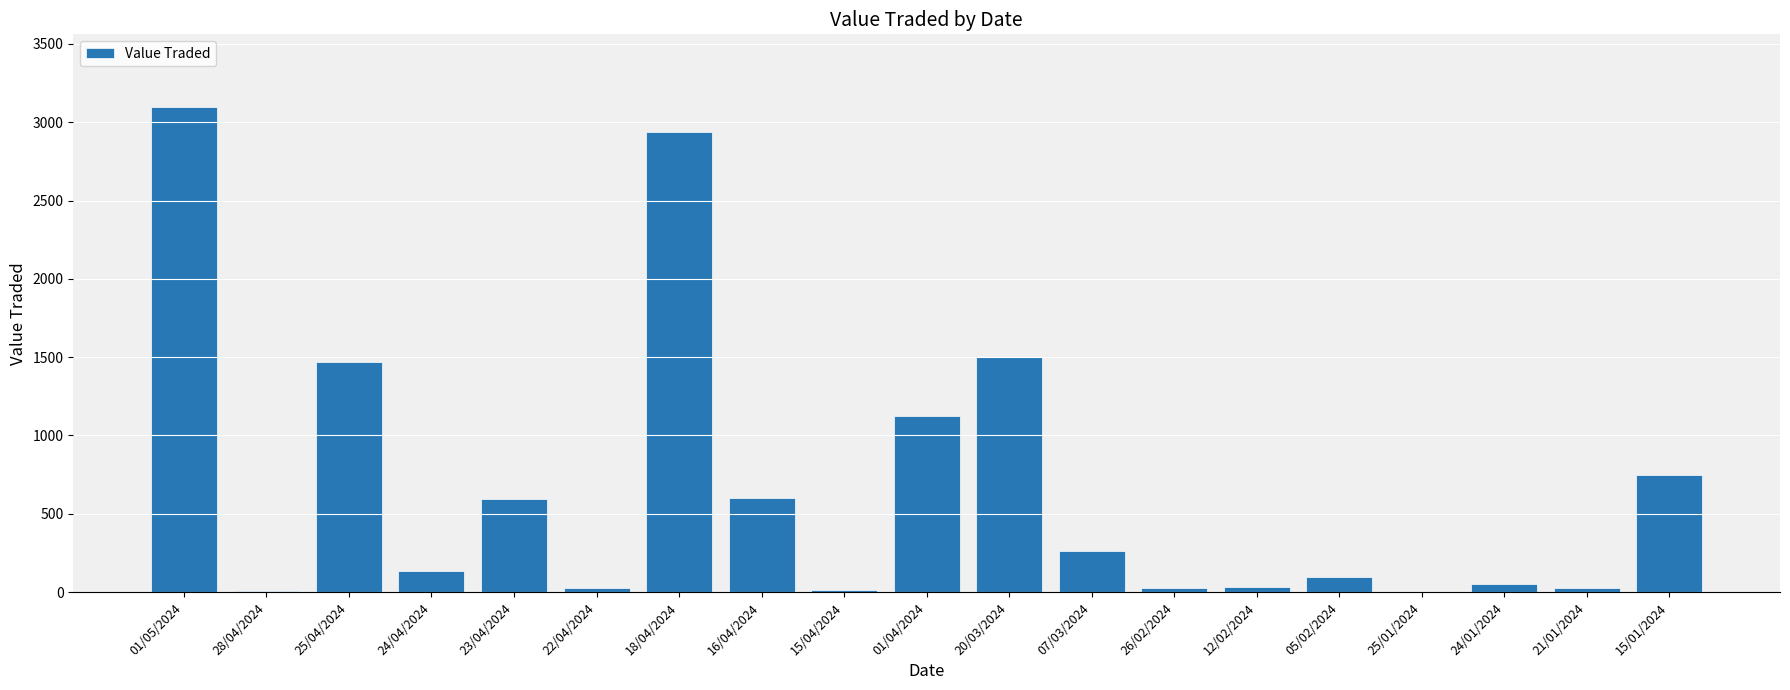

What is the approximate value at 25/04/2024, to the nearest 10?

1470